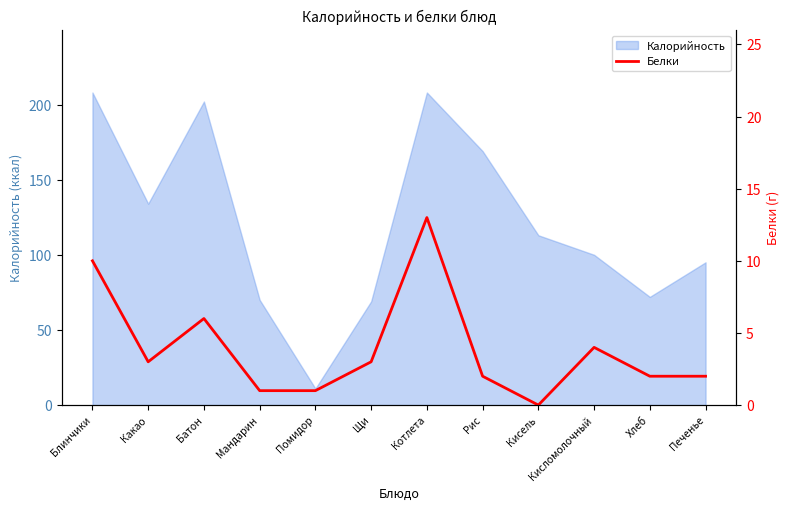

At which category does the data reach its first local peak?

Батон